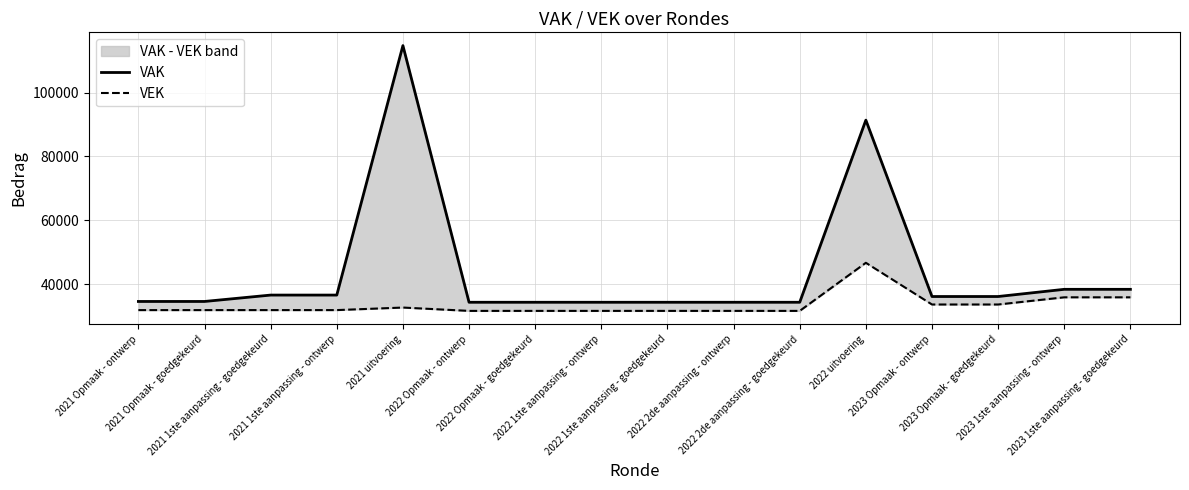

Is the value of VEK at 2022 2de aanpassing - ontwerp greater than the value of VAK at 2023 1ste aanpassing - goedgekeurd?

No